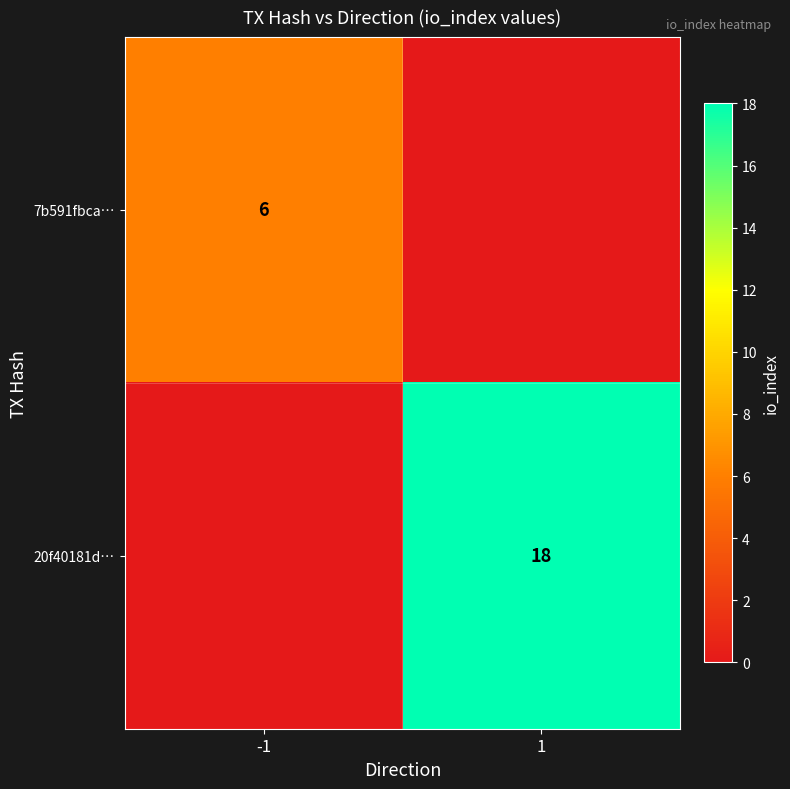

True or false: 7b591fbca… has a value of 4 at -1.

False